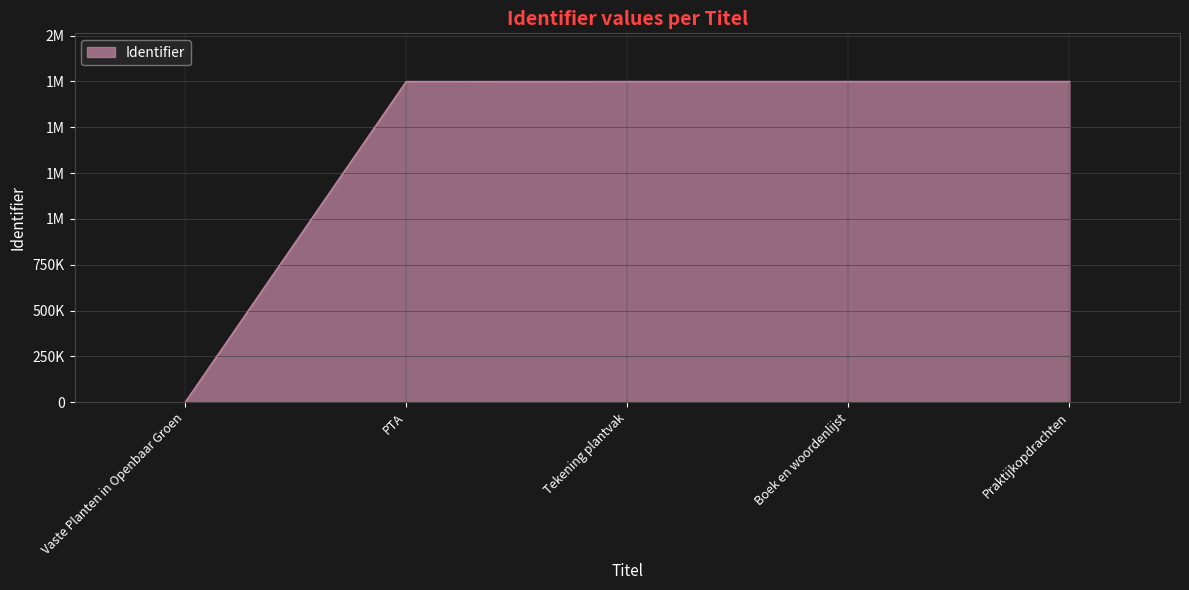

Does the chart have visible grid lines?

Yes